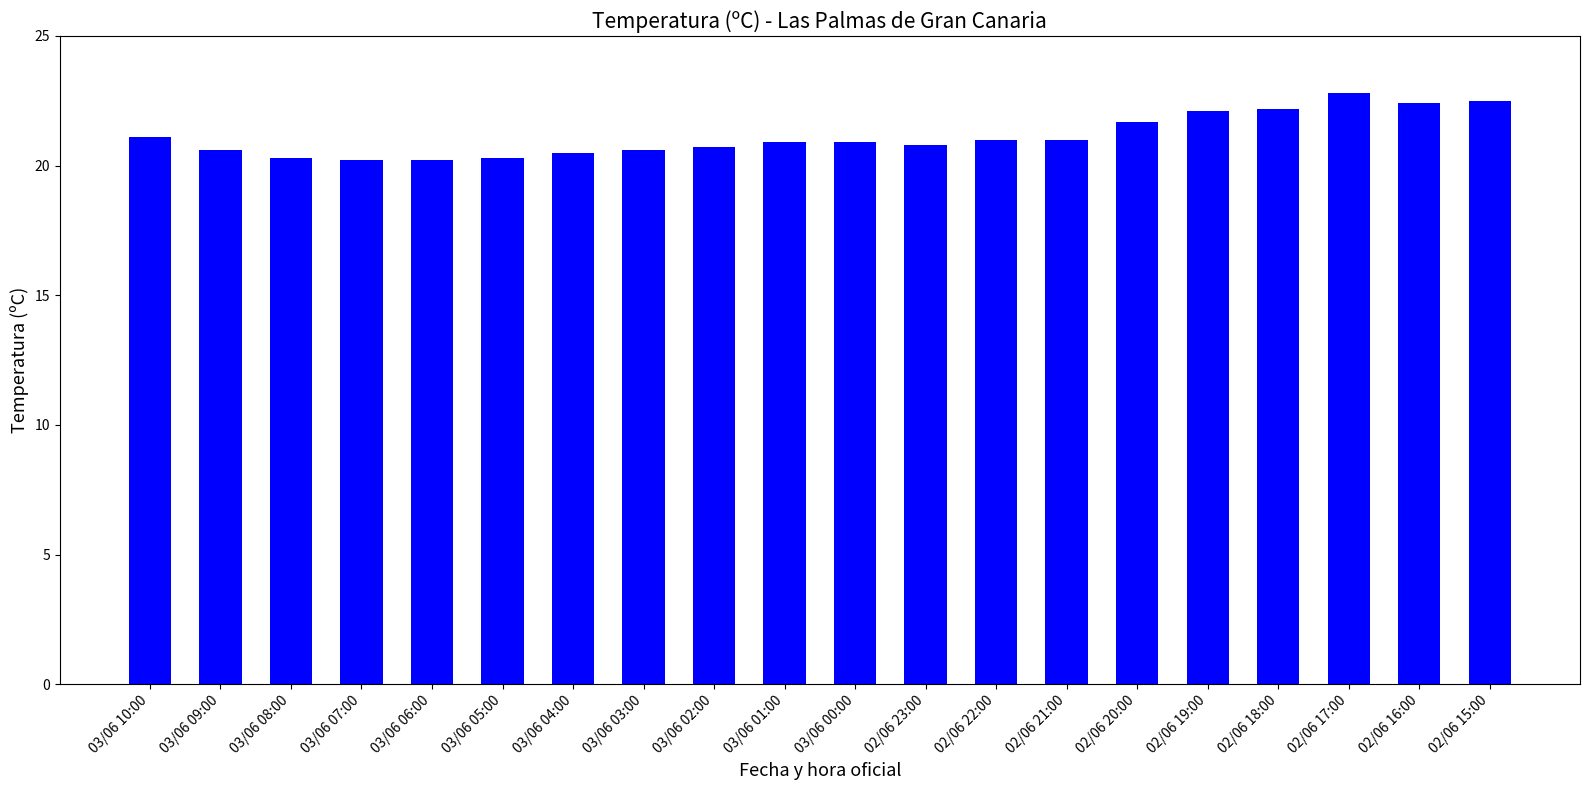

How many distinct data groups are displayed?

1